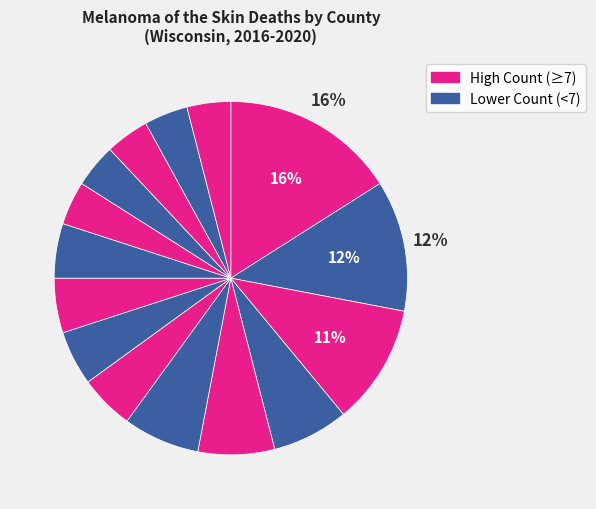

How many slices are in this pie chart?

15